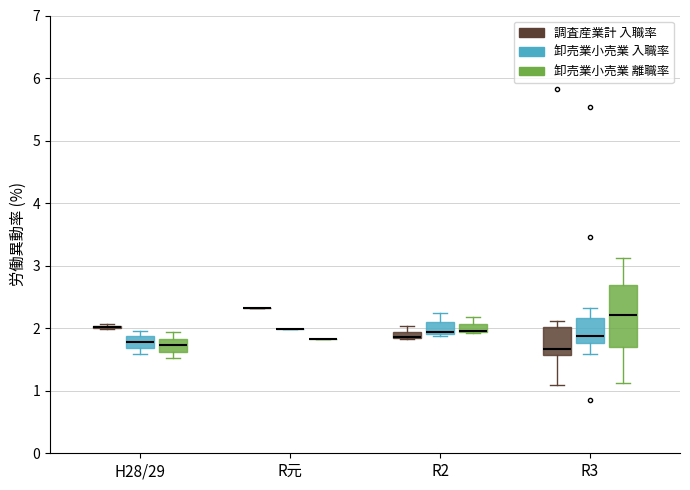

Where is the lower edge of the box for R3 (卸売業小売業 入職率) on the y-axis? The values are not printed on the chart, so give them approximately, as read against the axis.

1.8